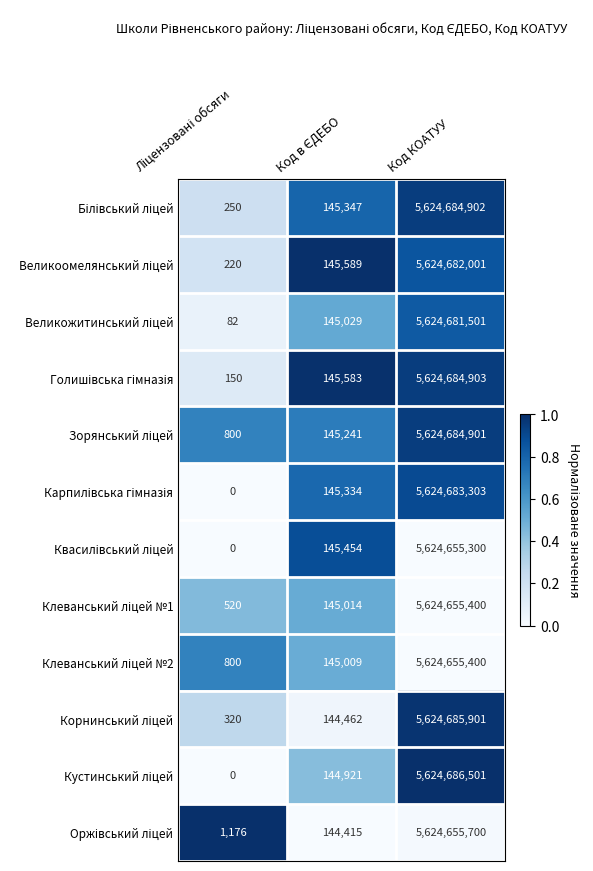

What is the maximum value shown in the chart?

5624686501